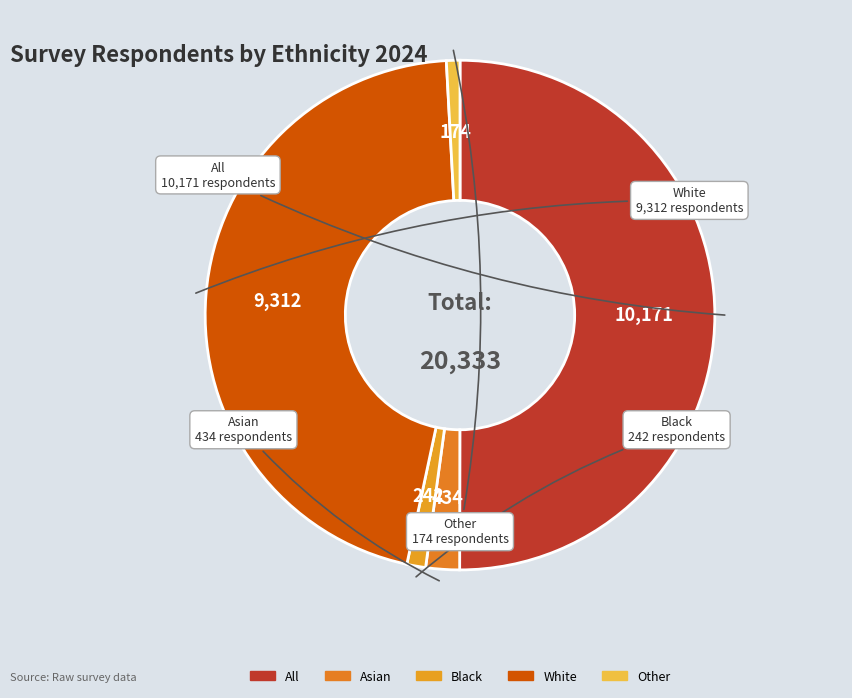

Is the sum of Black and Asian greater than half?

No